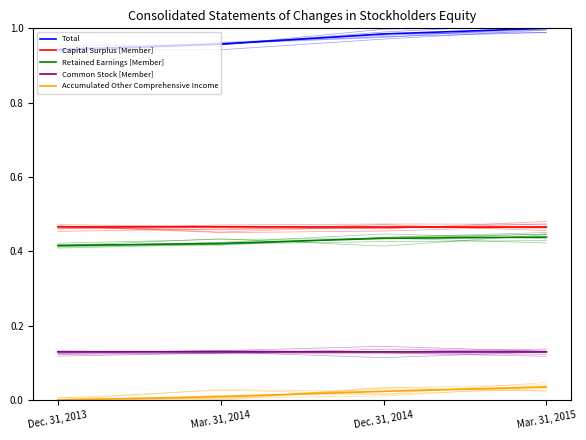

Does the chart display data point markers on the line(s)?

No